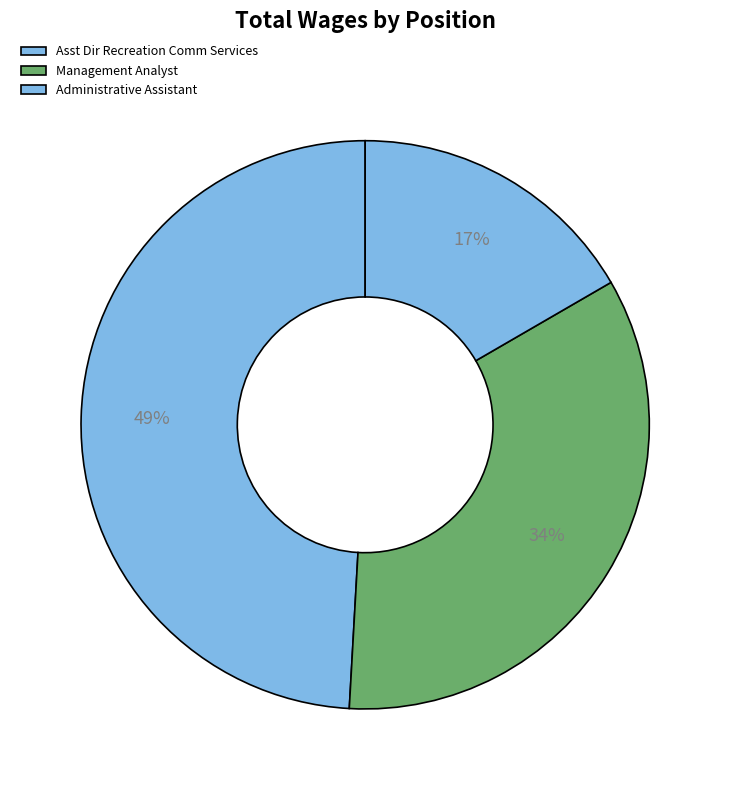

Is there a majority slice in this chart?

No